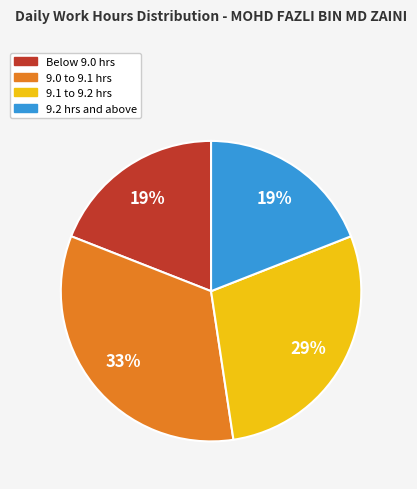

What percentage is the Below 9.0 hrs slice, to the nearest percent?

19%